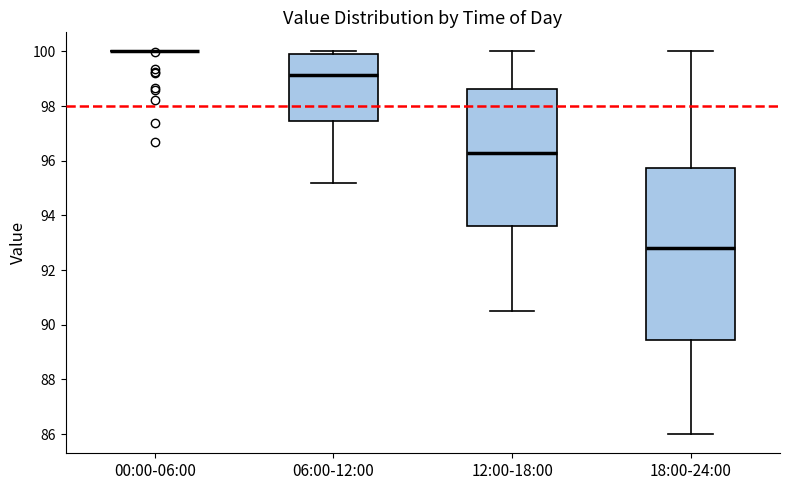

Comparing the boxes themselves (not the whiskers), which one is the tallest?

18:00-24:00